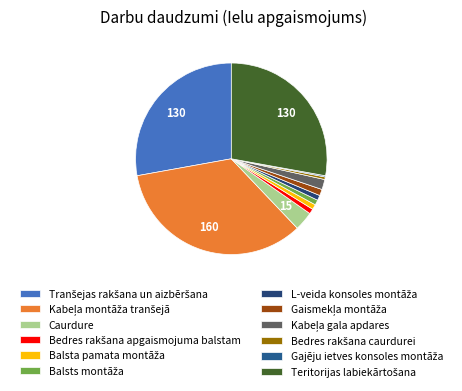

Which has a higher value, Teritorijas labiekārtošana or Kabeļa gala apdares?

Teritorijas labiekārtošana